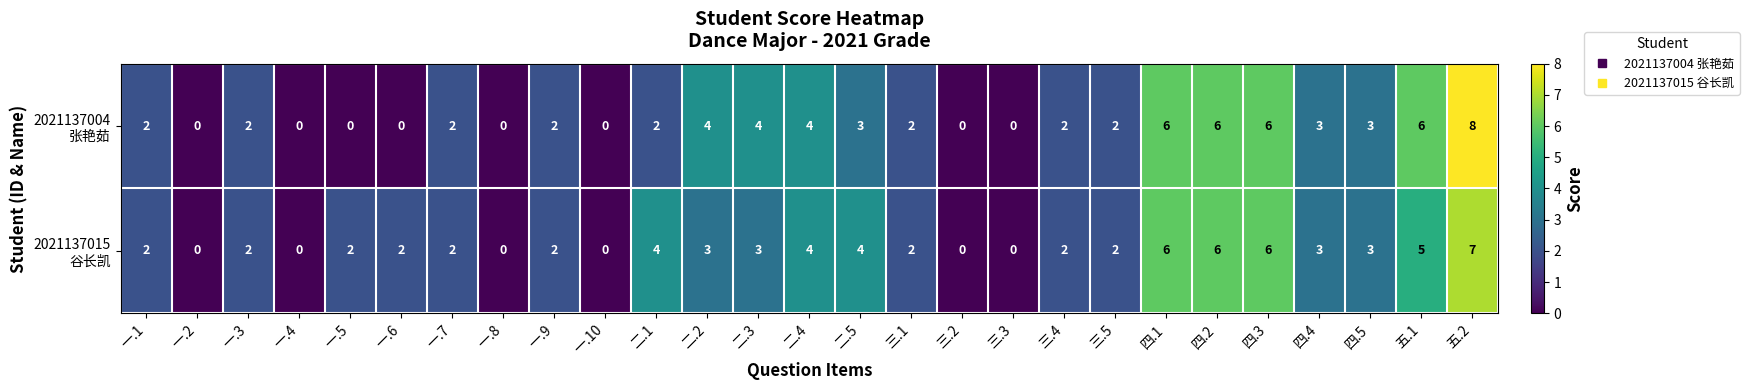

At which category is the sum across all series the highest?

五.2